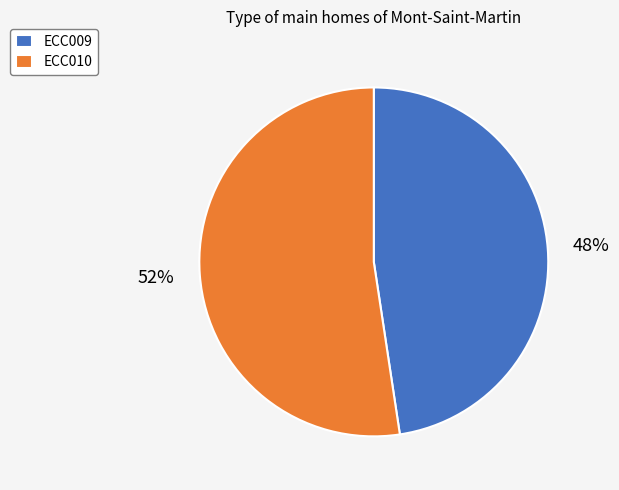

Is there a majority slice in this chart?

Yes